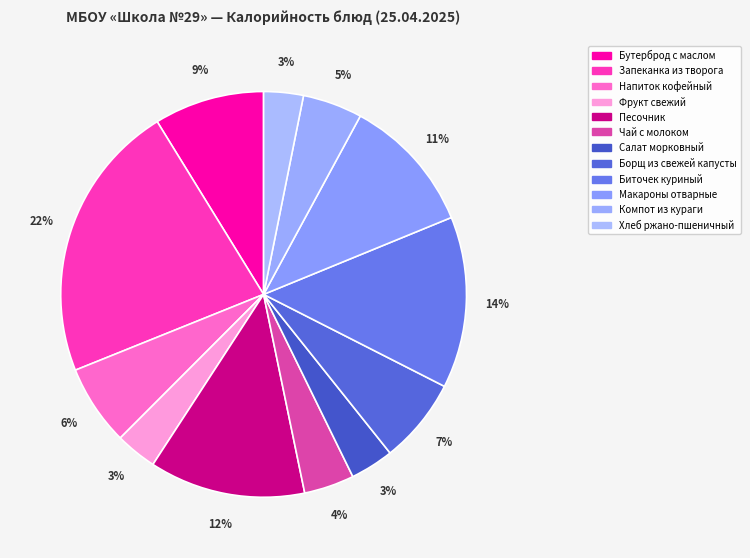

To the nearest percent, what is the difference between the Макароны отварные and Напиток кофейный slice percentages?

4%